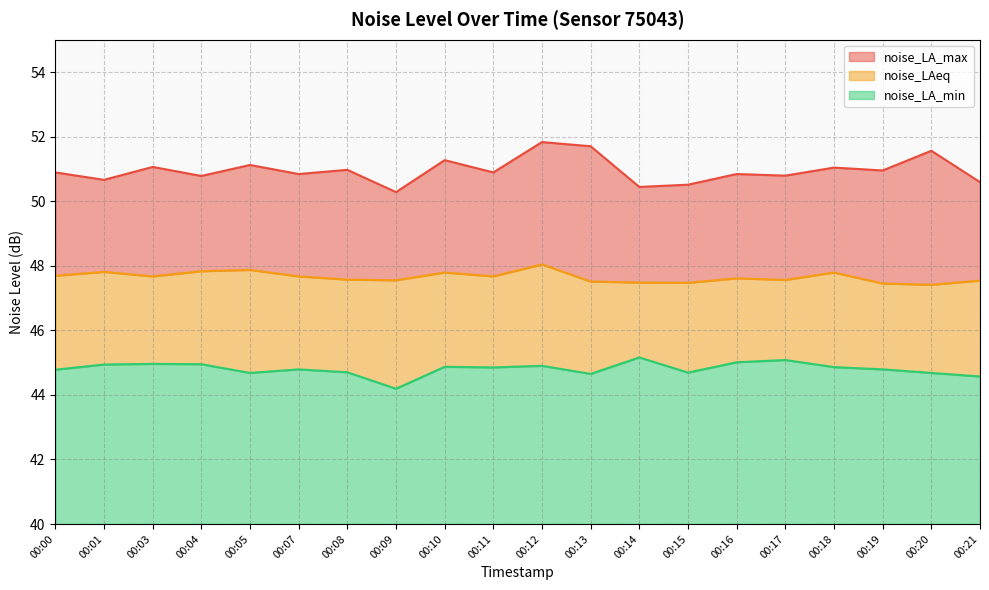

Read the noise_LAeq value at 00:05.

47.9